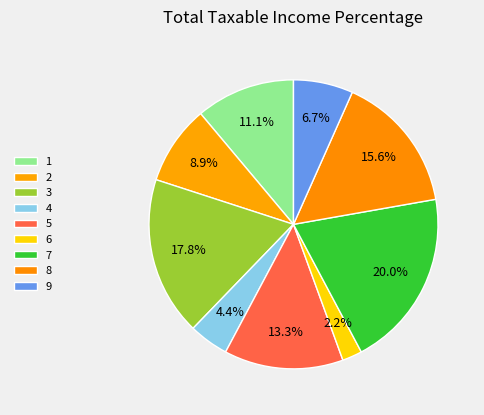

Which category has the smallest portion of the pie?

6